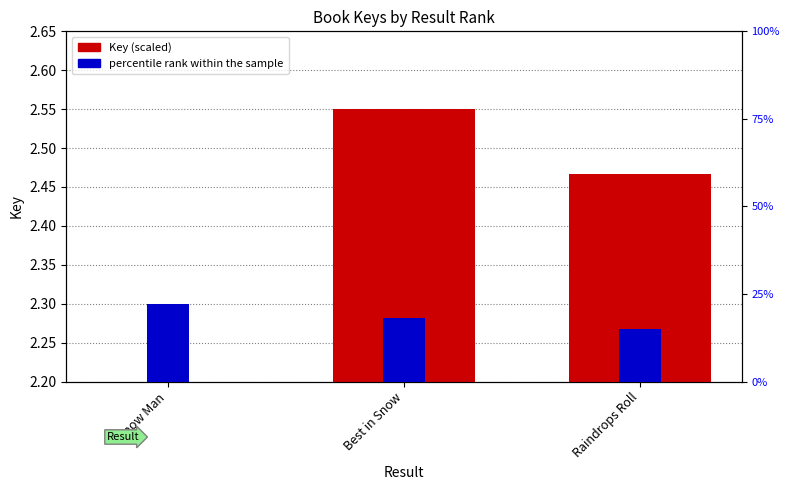

List the labels in order of percentile rank within the sample value, smallest first.

Raindrops Roll, Best in Snow, Snow Man